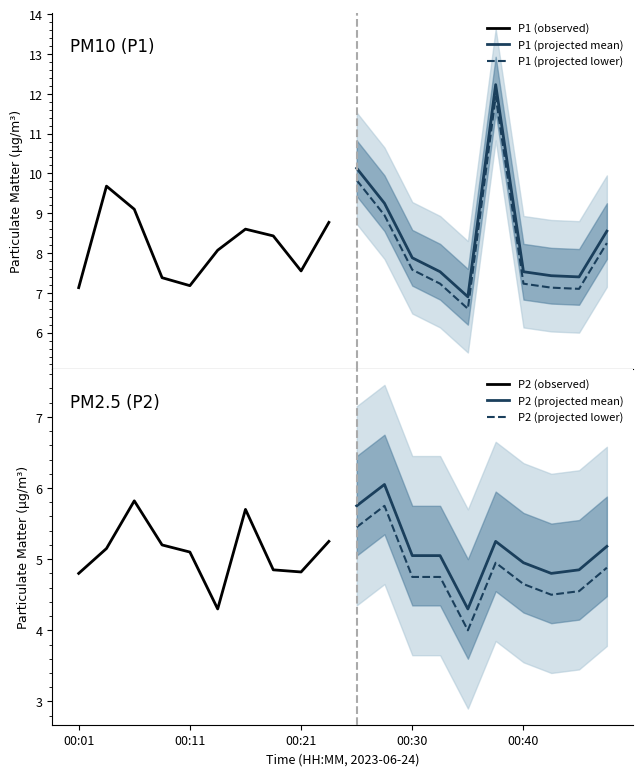

True or false: P1 (projected mean) and P1 (projected lower) intersect in this chart.

False